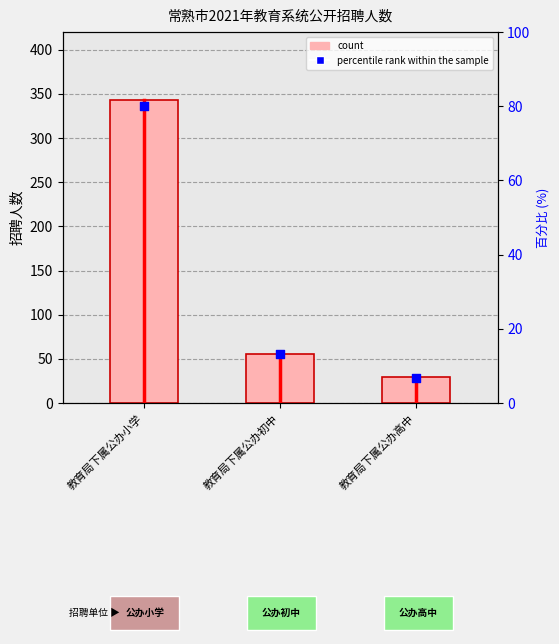

Is the value of percentile rank within the sample at 教育局下属公办高中 greater than the value of count at 教育局下属公办高中?

No